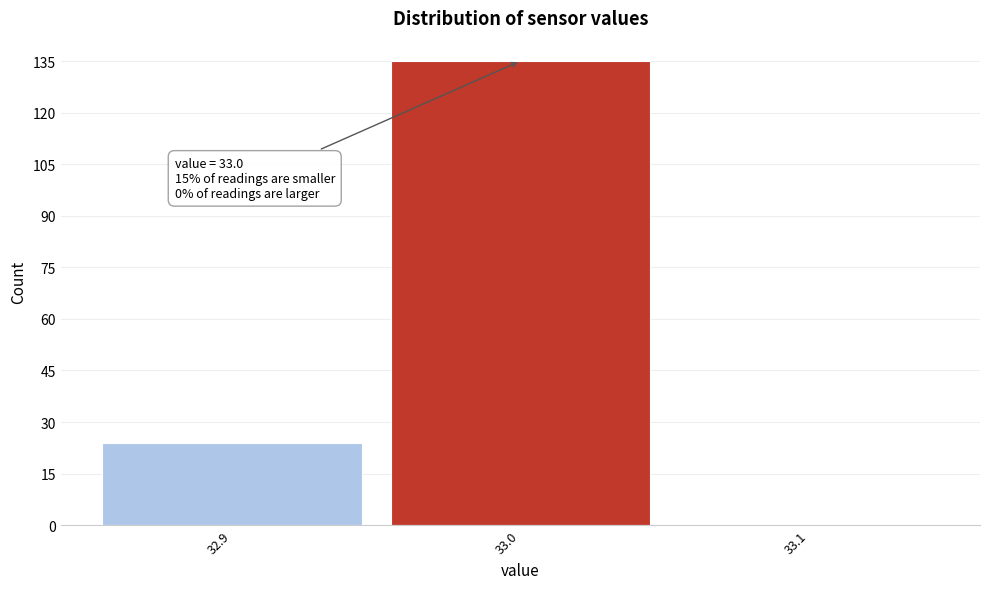

Over which range of the x-axis is the bar tallest?

32.95 to 33.05